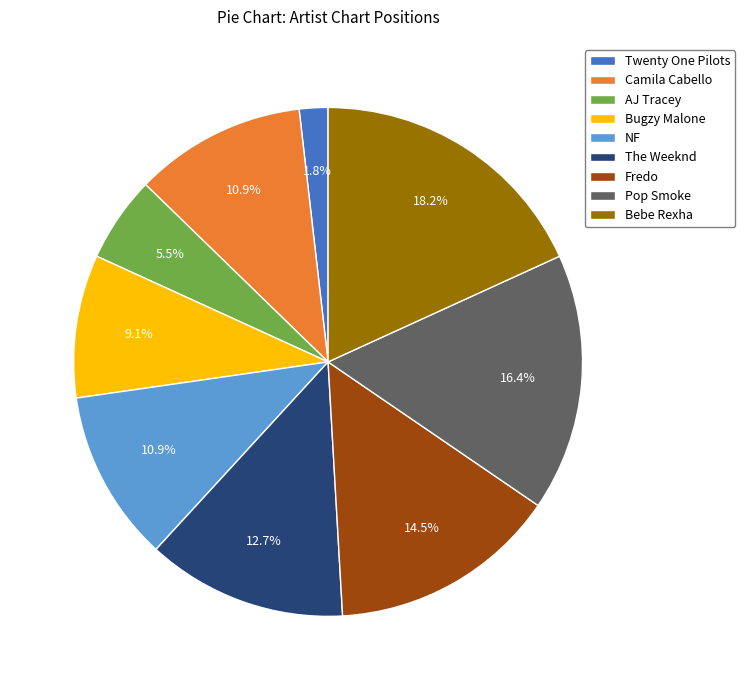

To the nearest percent, what is the difference between the Camila Cabello and NF slice percentages?

0%